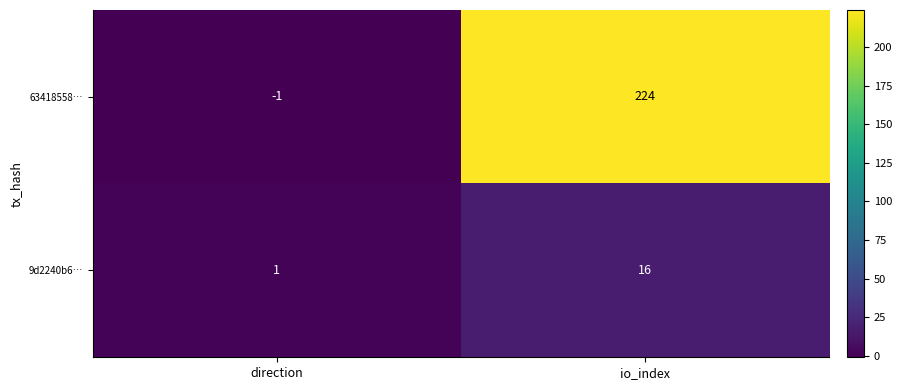

How many distinct data groups are displayed?

2